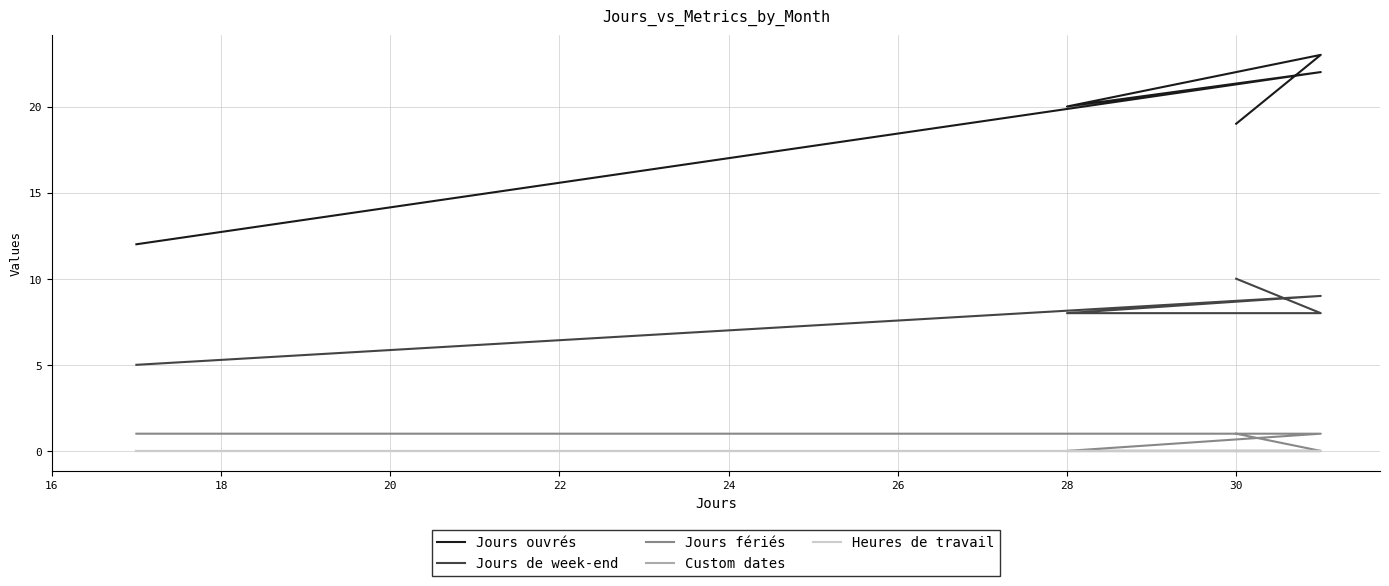

Which series has the widest spread of values?

Jours ouvrés